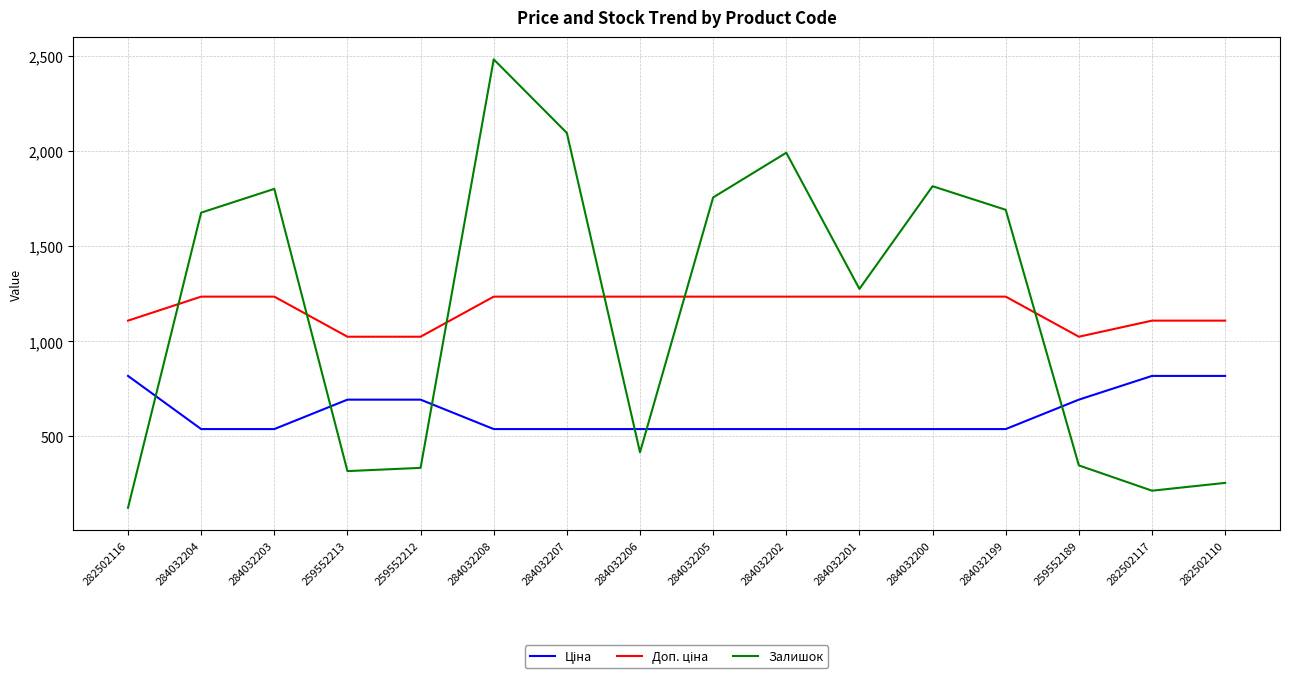

At which category is the sum across all series the highest?

284032208